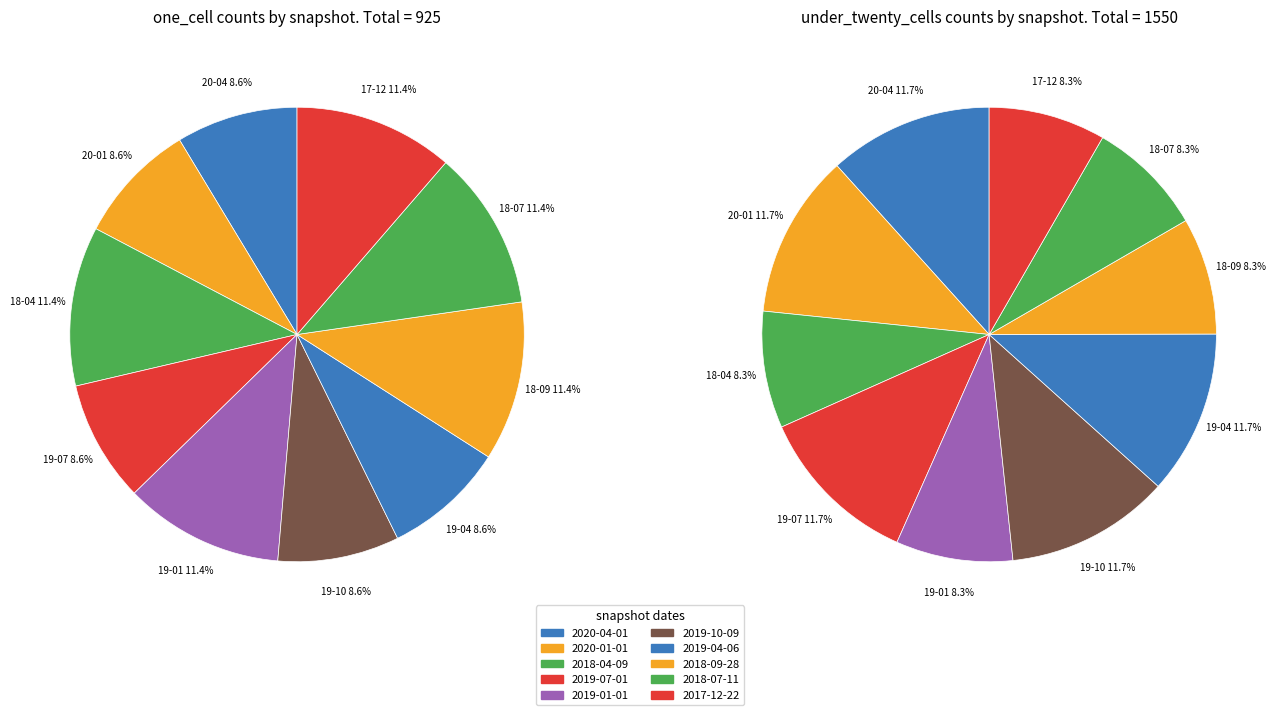

Is 2017-12-22 the majority of the pie?

No